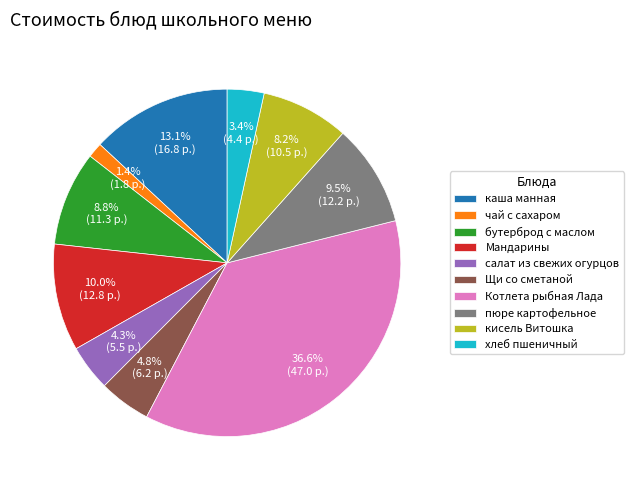

Combined, do Мандарины and Щи со сметаной account for over 50%?

No